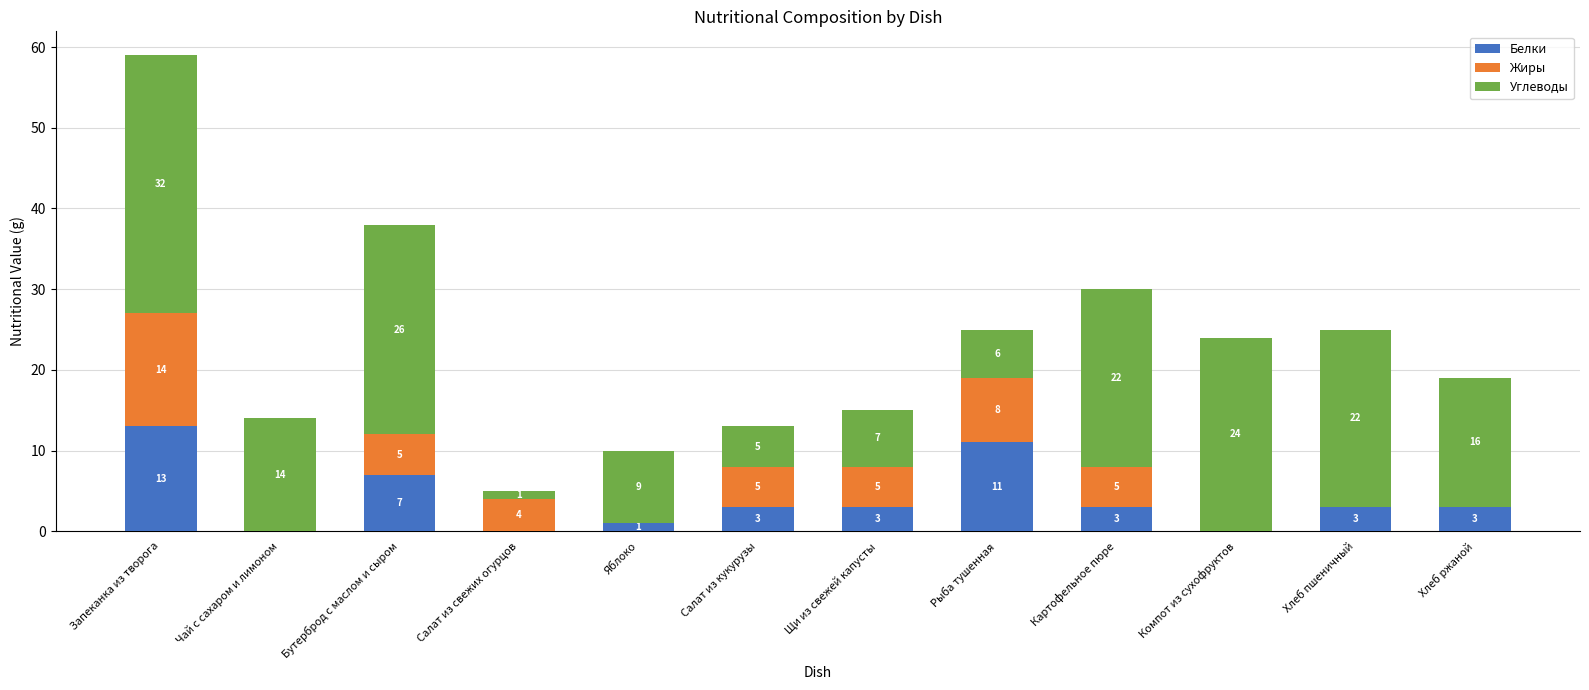

What are all the series names shown in the legend?

Белки, Жиры, Углеводы